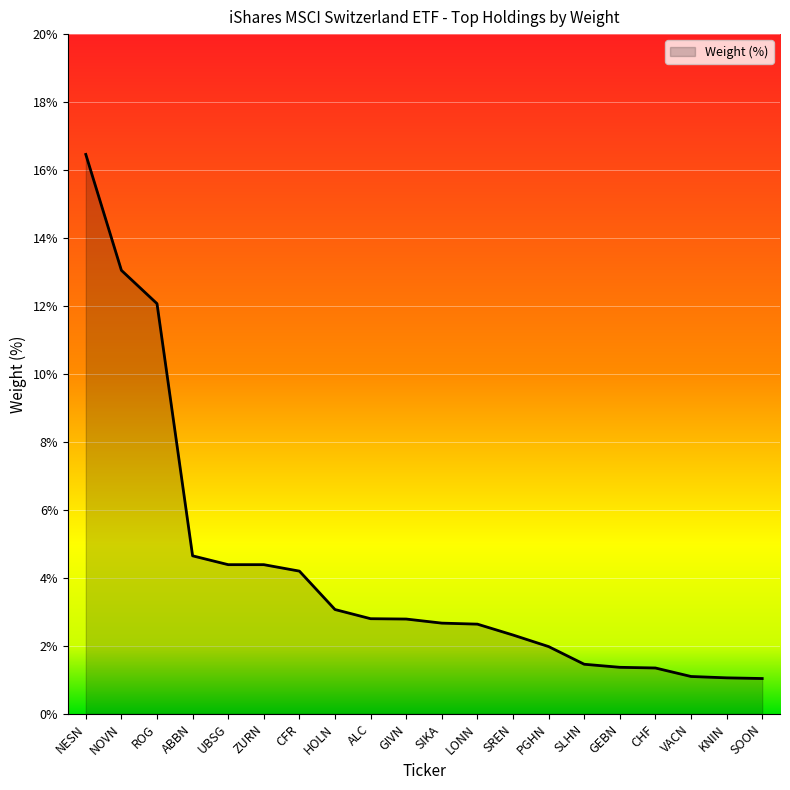

What is the sum of the values at LONN and VACN?

3.7